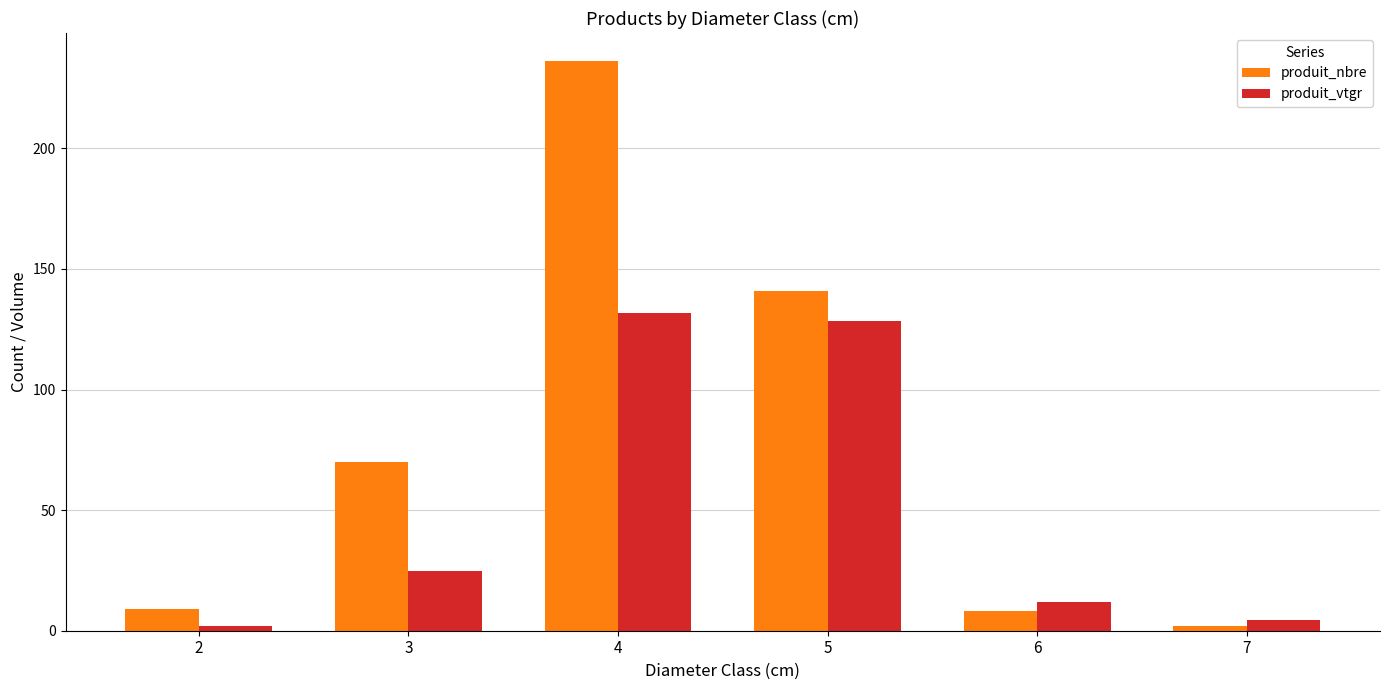

What is the greatest value displayed?

236.0